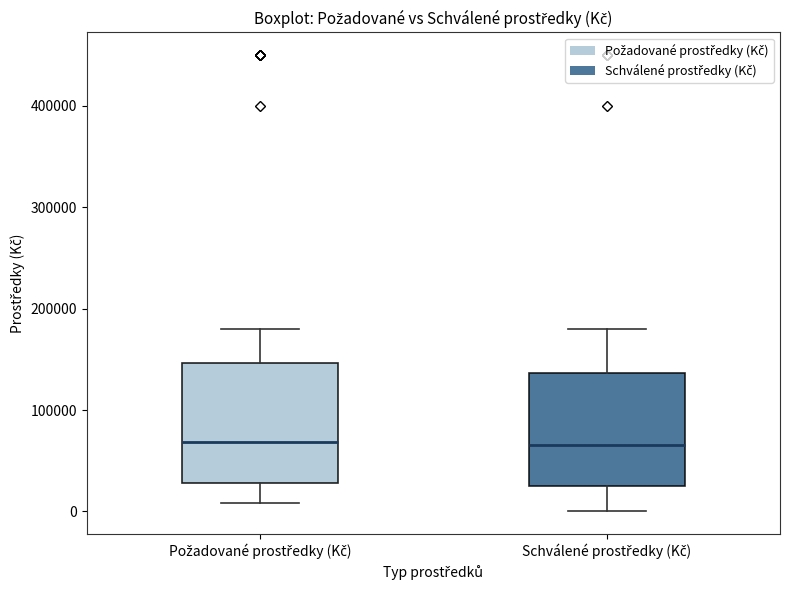

Reading left to right, transcribe this box plot: for each box, give where its median line is, the range the box spans, and where its two whiskers end, as read against the y-axis. The values are not printed on the chart, so give them approximately, as read against the axis.

Požadované prostředky (Kč): median 70000, box 30000 to 150000, whiskers 10000 to 180000
Schválené prostředky (Kč): median 70000, box 20000 to 140000, whiskers 0 to 180000